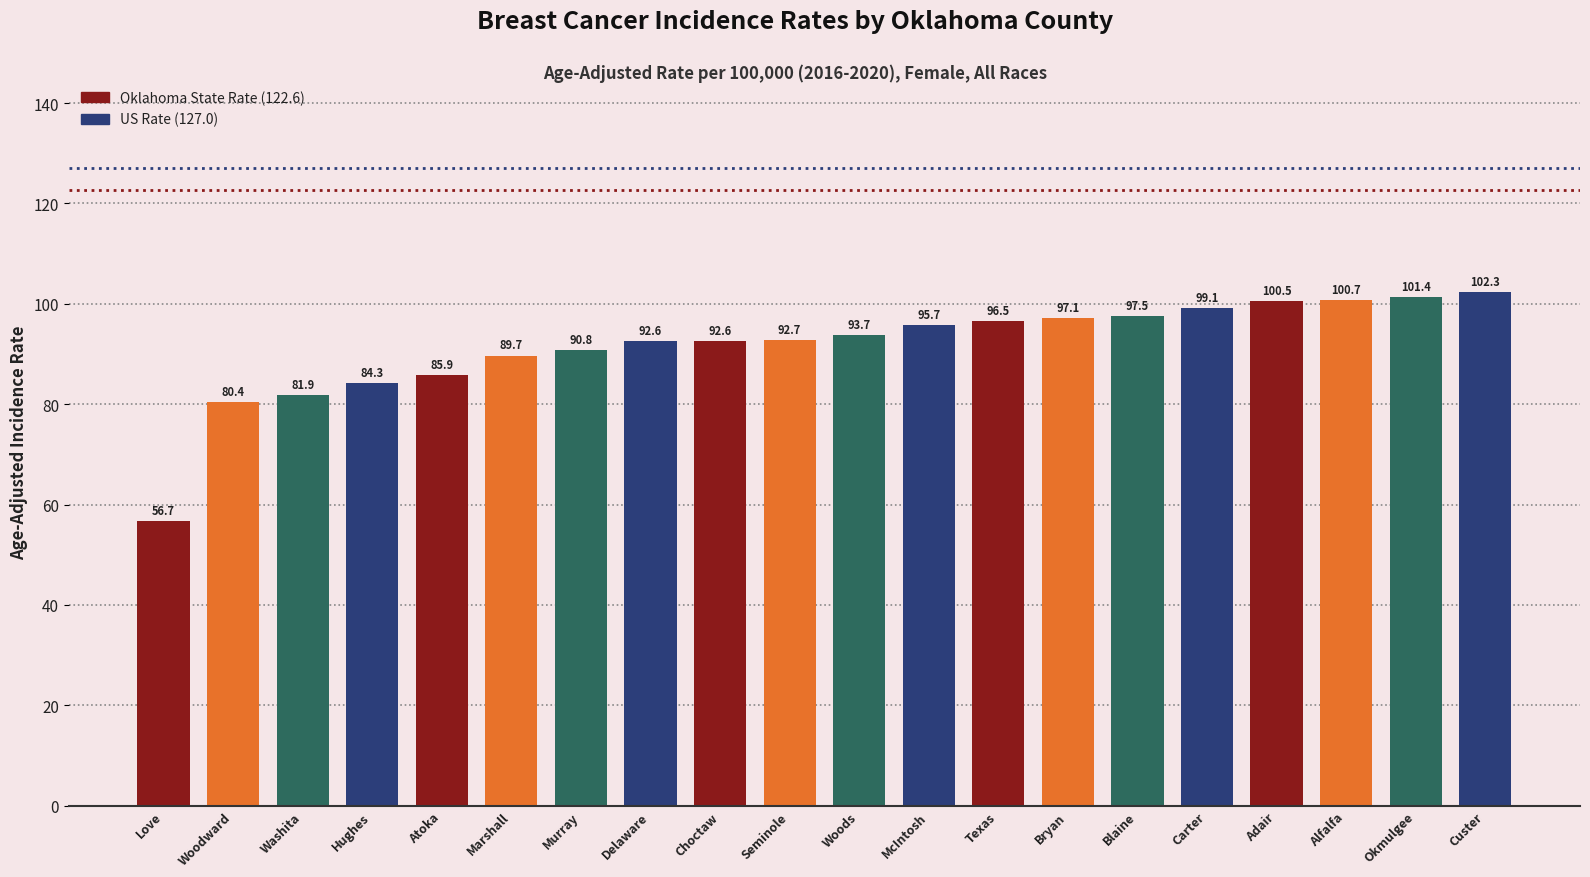

Reading left to right, what are all the values shown in this chart?

56.7	80.4	81.9	84.3	85.9	89.7	90.8	92.6	92.6	92.7	93.7	95.7	96.5	97.1	97.5	99.1	100.5	100.7	101.4	102.3